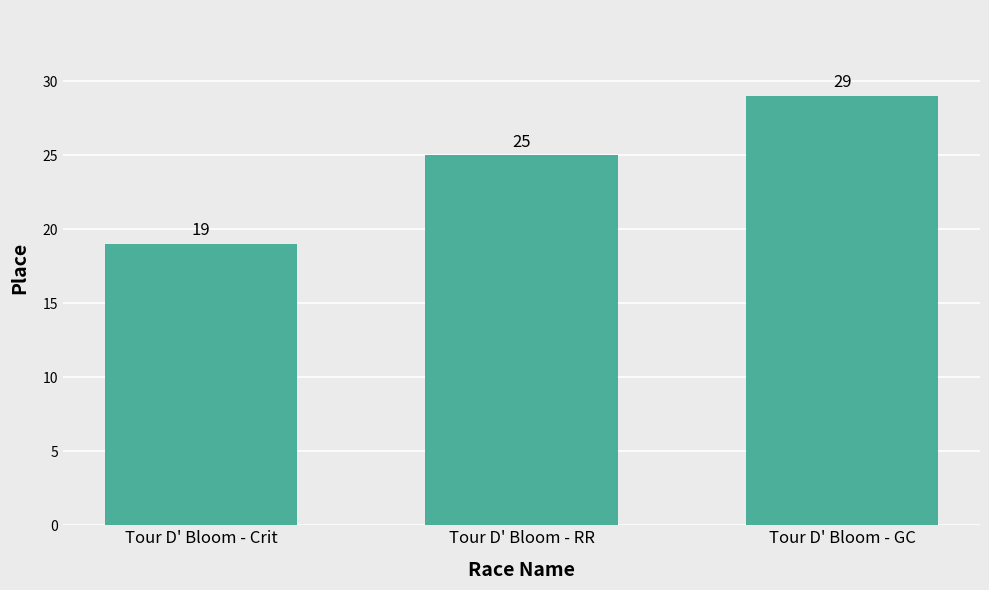

What position from the right is Tour D' Bloom - Crit?

3